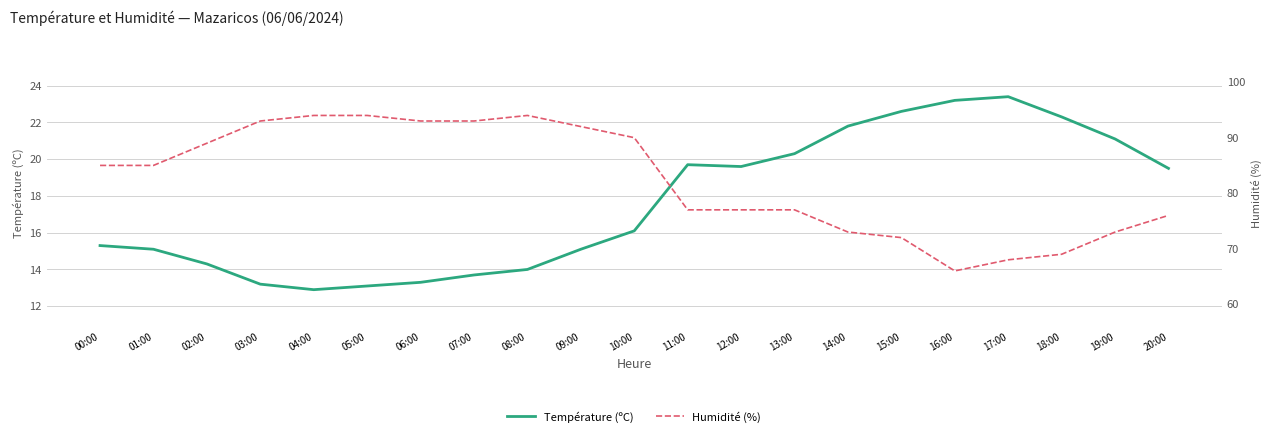

Reading right to left, transcribe all the data shown in this chart.

Température (ºC): 19.5	21.1	22.3	23.4	23.2	22.6	21.8	20.3	19.6	19.7	16.1	15.1	14.0	13.7	13.3	13.1	12.9	13.2	14.3	15.1	15.3
Humidité (%): 76.0	73.0	69.0	68.0	66.0	72.0	73.0	77.0	77.0	77.0	90.0	92.0	94.0	93.0	93.0	94.0	94.0	93.0	89.0	85.0	85.0